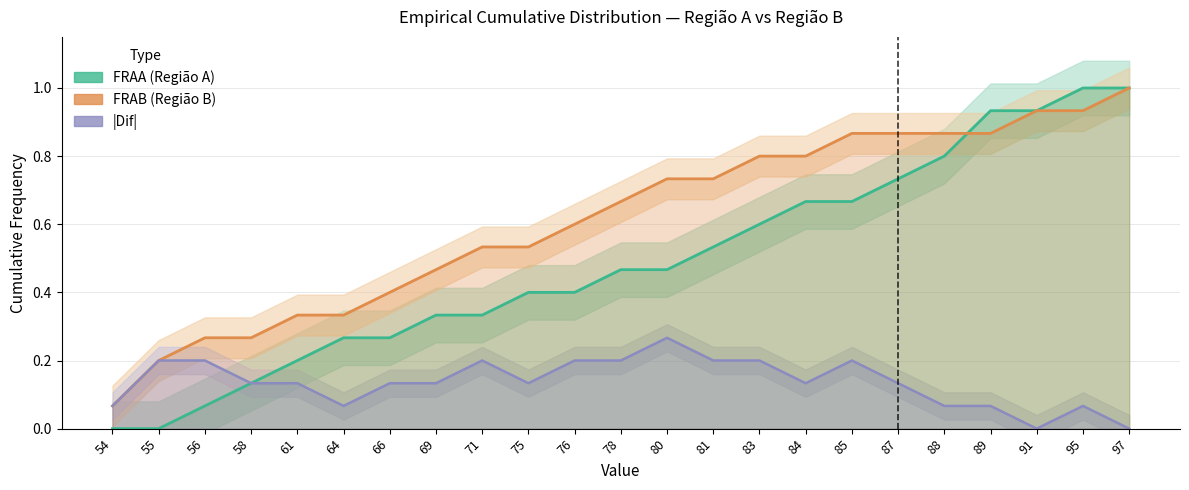

List the series in order of their peak value, lowest first.

|Dif|, FRAA, FRAB